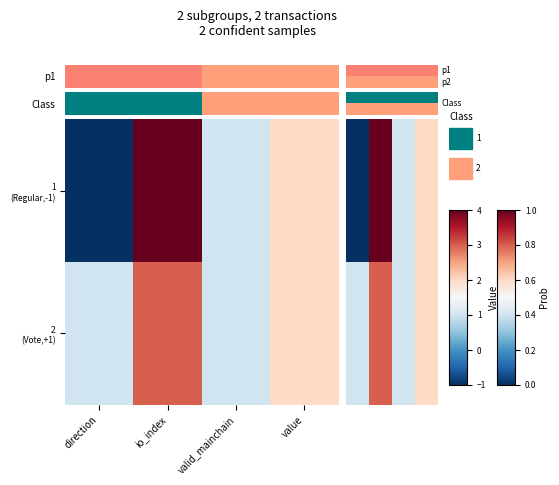

Rank the series by their average value, from lowest to highest.

1 (Regular,-1), 2 (Vote,+1)